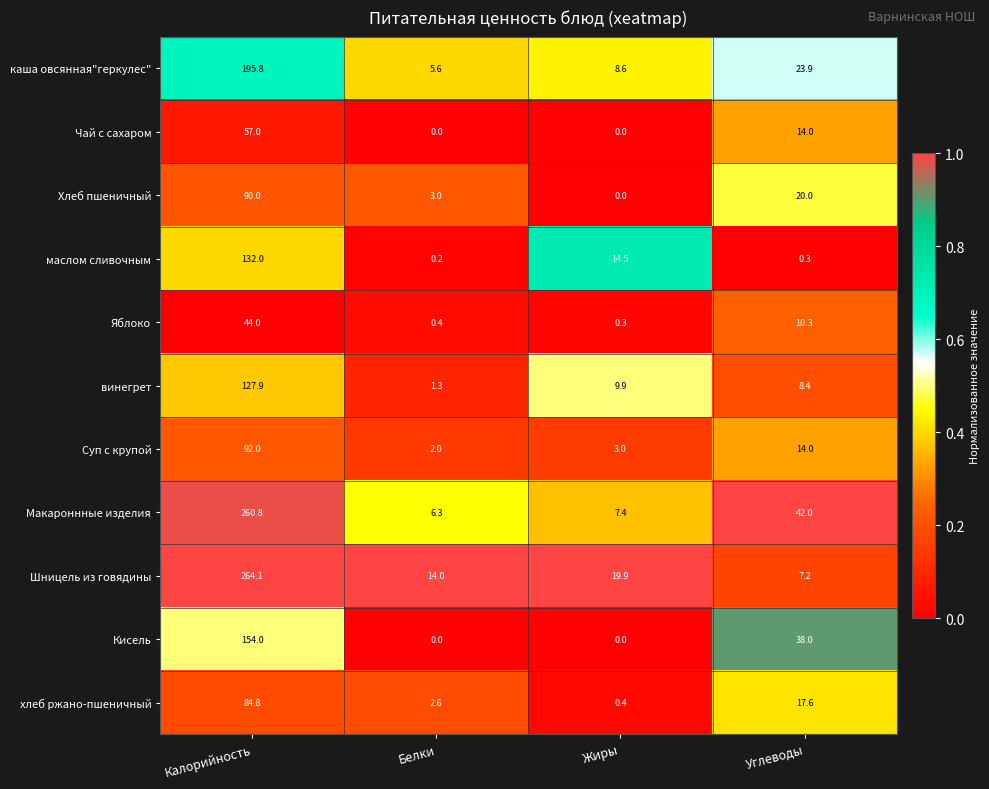

How many distinct data groups are displayed?

11